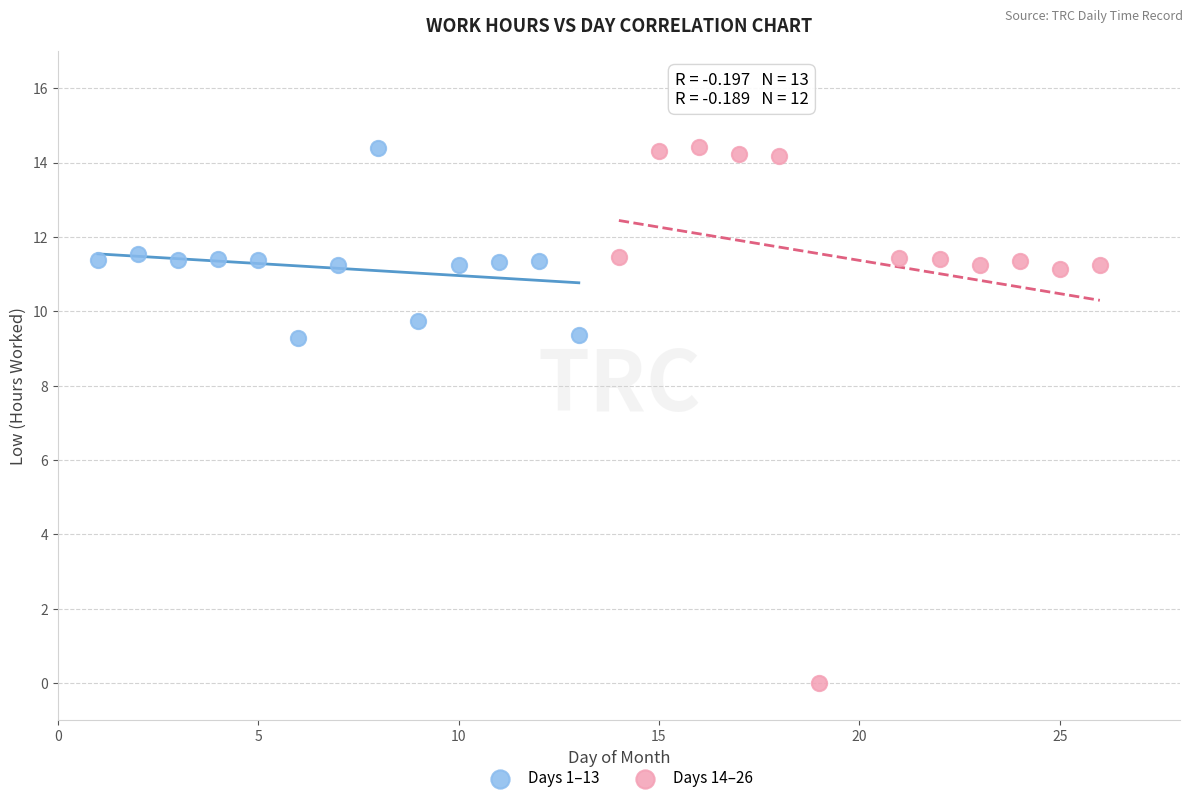

Which series contains the lowest Y value?

Days 14–26